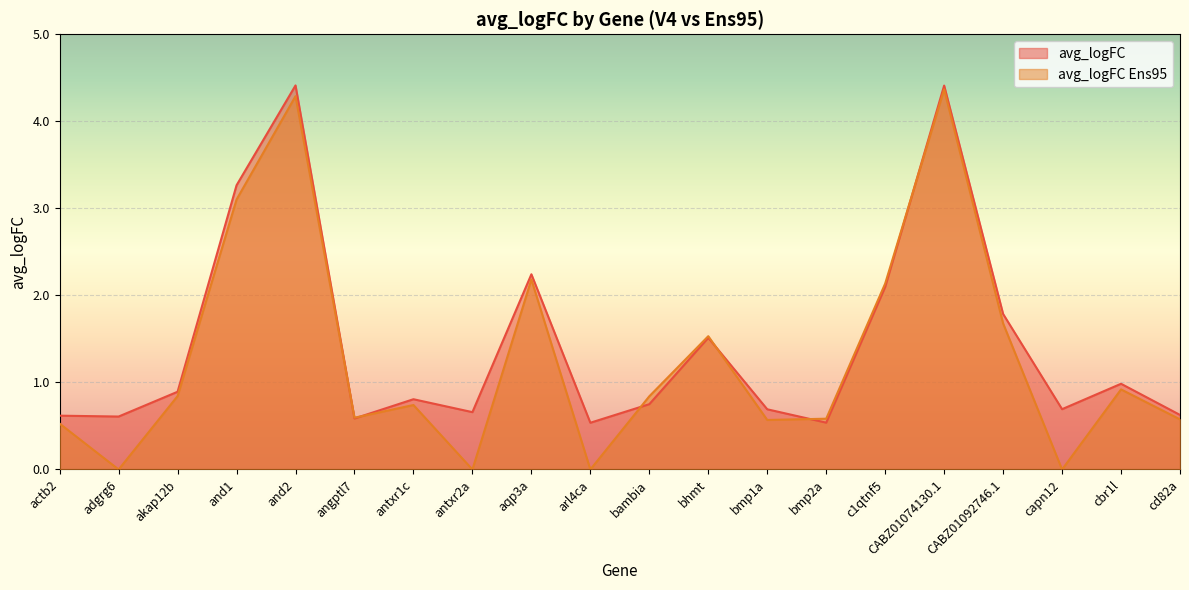

What is the sum of all avg_logFC Ens95 values?

25.5